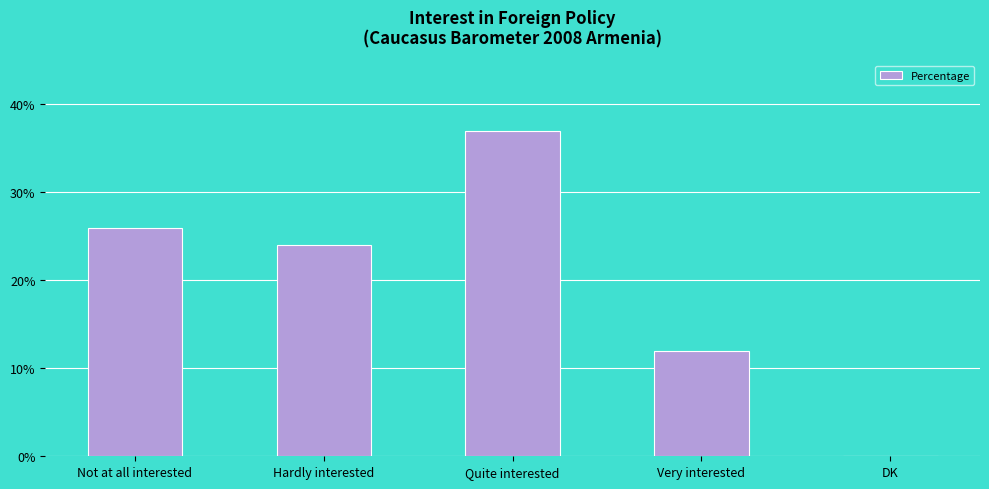

What is the average value?

20